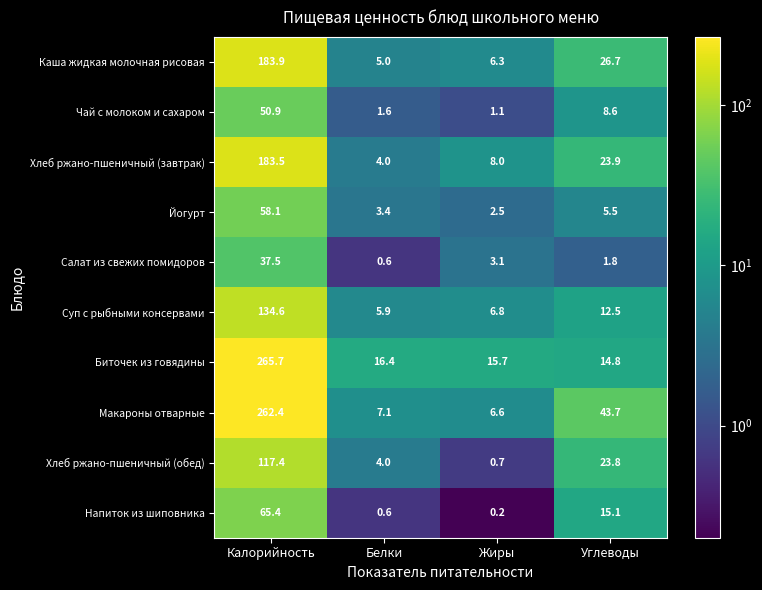

How many series are shown in this chart?

10